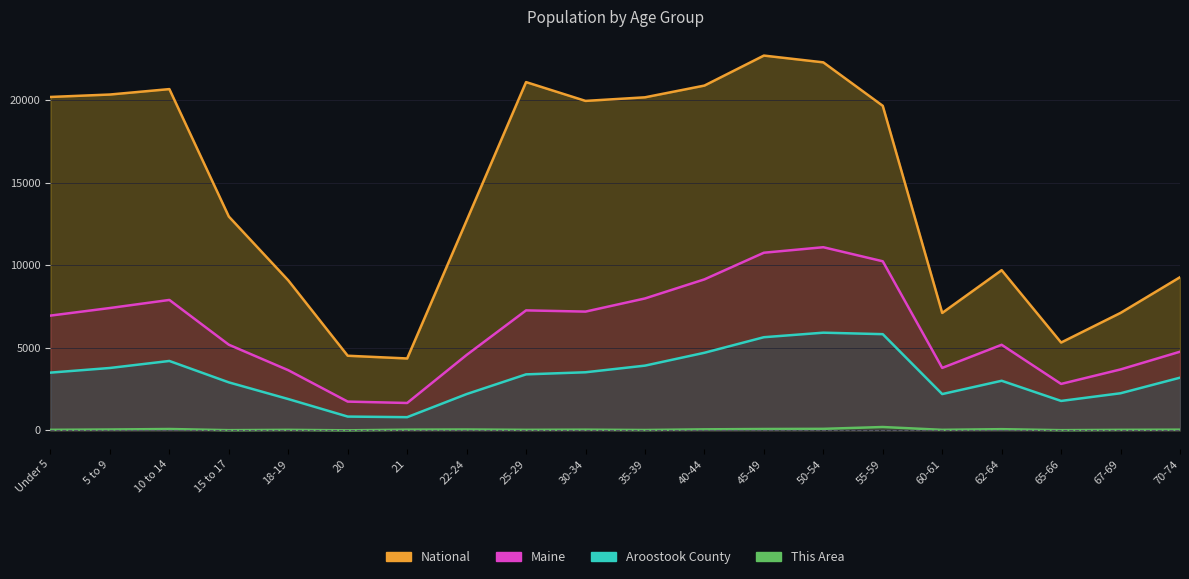

What is the value of the This Area point at the 17th from the left?

70.0